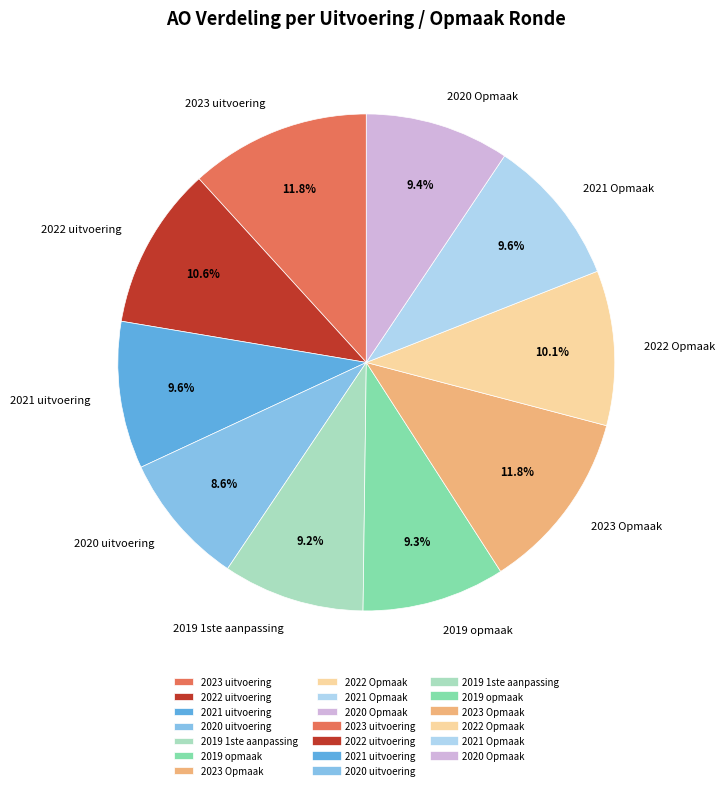

To the nearest percent, what is the combined percentage of 2019 1ste aanpassing and 2020 uitvoering?

18%